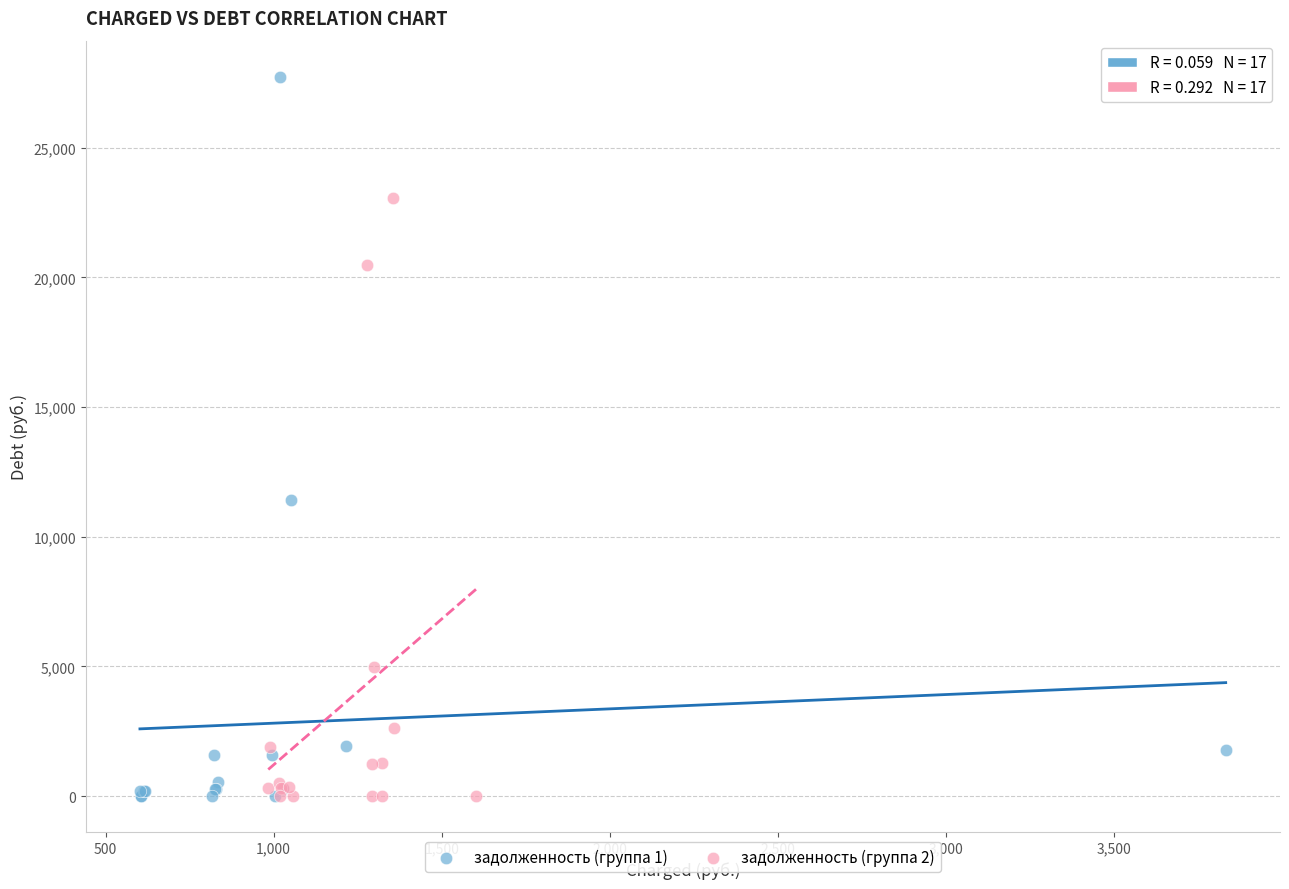

Which series contains the highest Y value?

задолженность (группа 1)